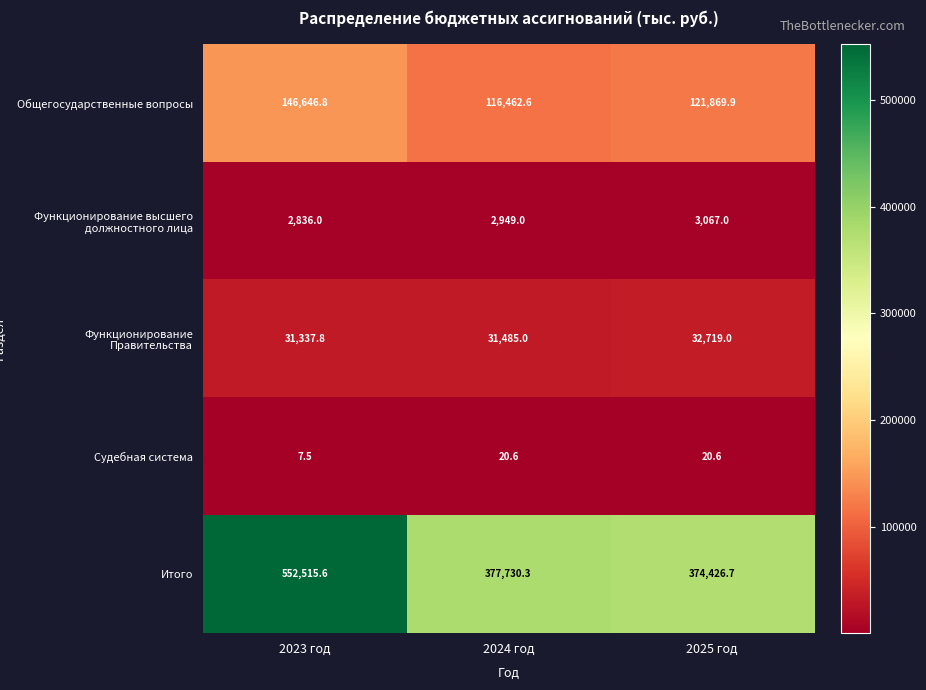

Reading left to right, list all the values displayed in this chart.

Общегосударственные вопросы: 146646.8	116462.6	121869.9
Функционирование высшего должностного лица: 2836.0	2949.0	3067.0
Функционирование Правительства: 31337.8	31485.0	32719.0
Судебная система: 7.5	20.6	20.6
Итого: 552515.6	377730.3	374426.7